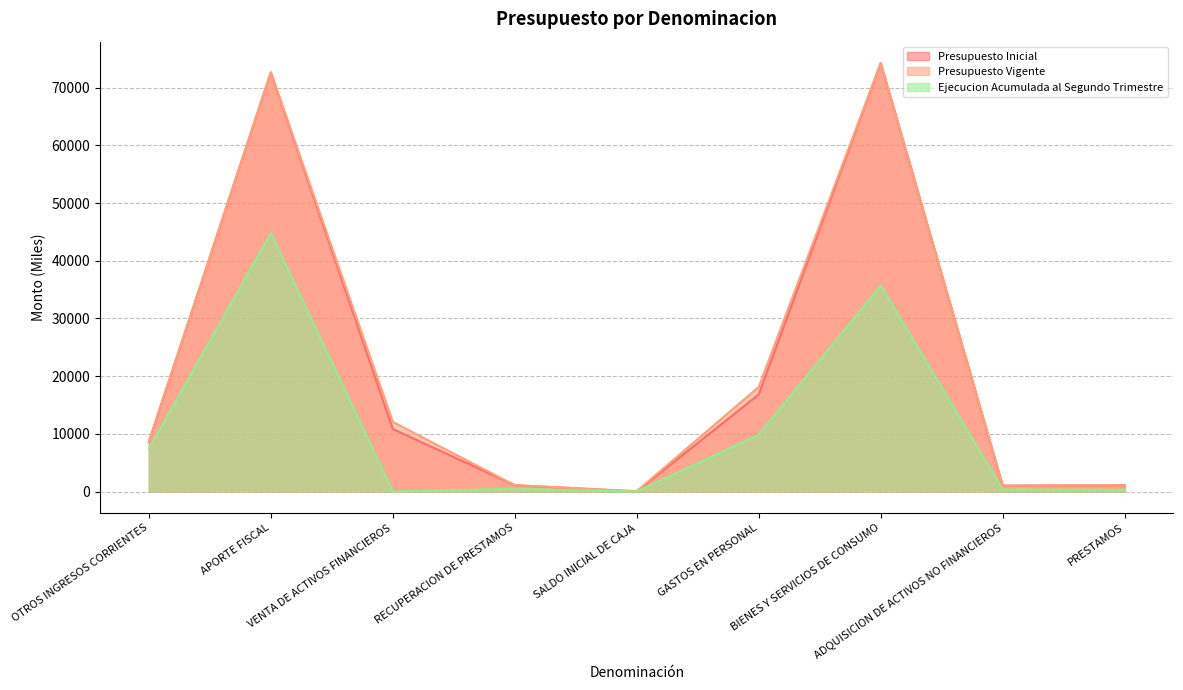

Does the chart display data point markers on the line(s)?

No